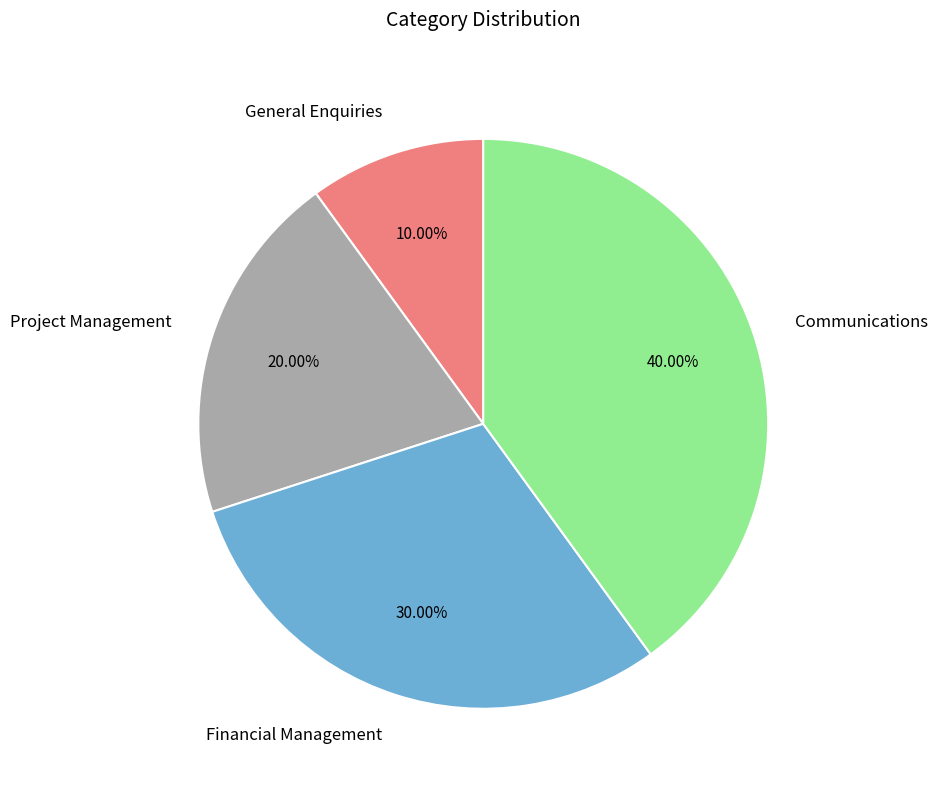

How many slices are in this pie chart?

4